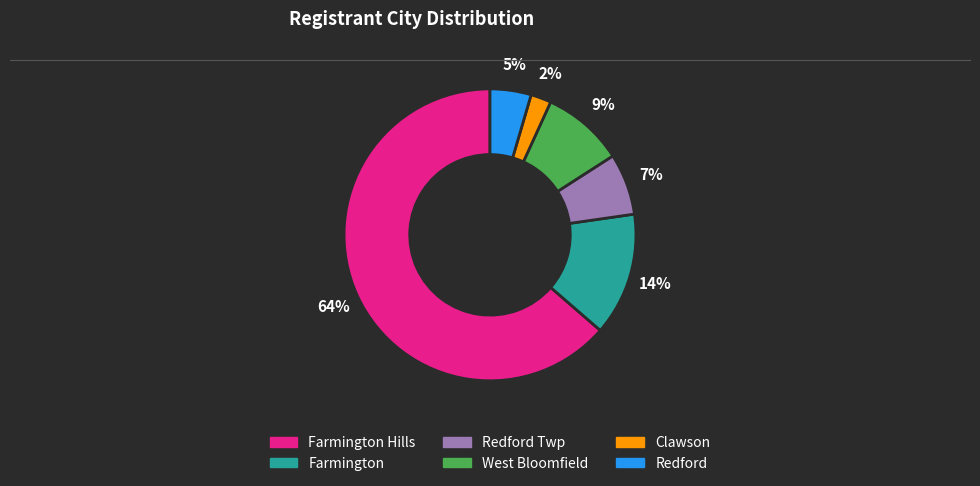

To the nearest percent, what is the difference between the largest and smallest slice percentages?

61%